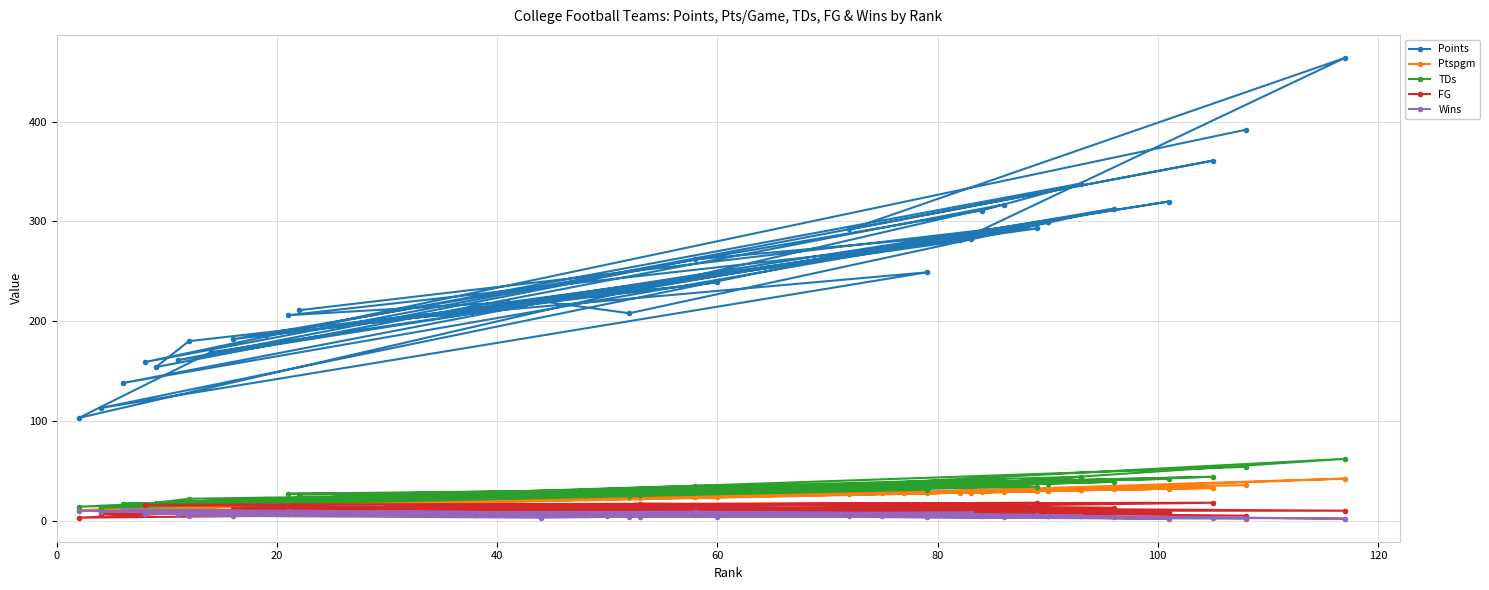

After their last crossing, which series has the higher values: Wins or FG?

FG